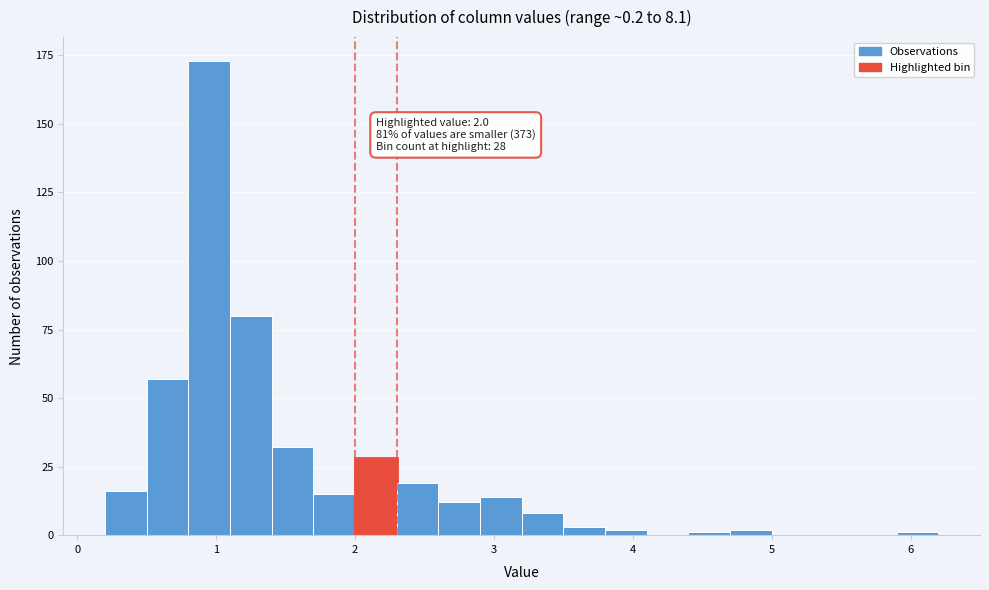

Around what value on the x-axis is the tallest bar? Give the approximate position of its centre, as read against the axis.

1.0